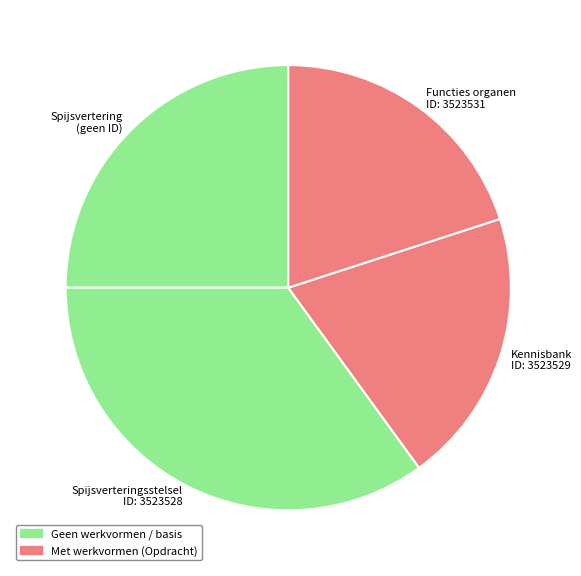

What is the largest slice in the pie chart?

Spijsverteringsstelsel